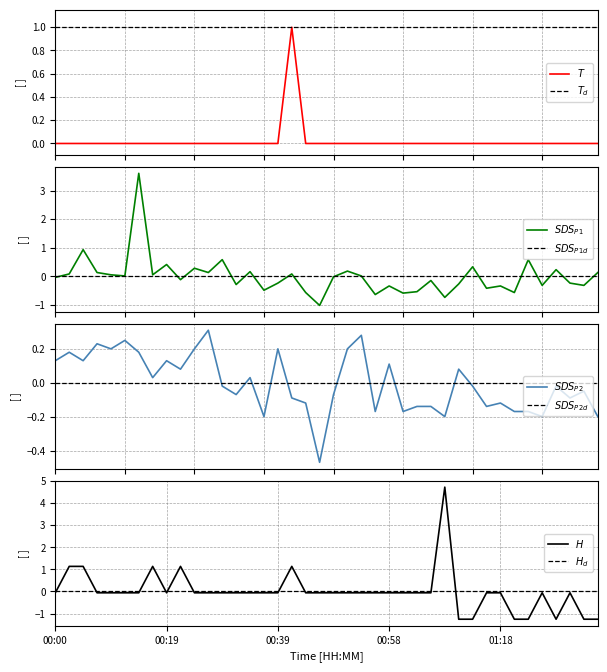

How many times do SDS_P1 and Humidity cross each other?

18